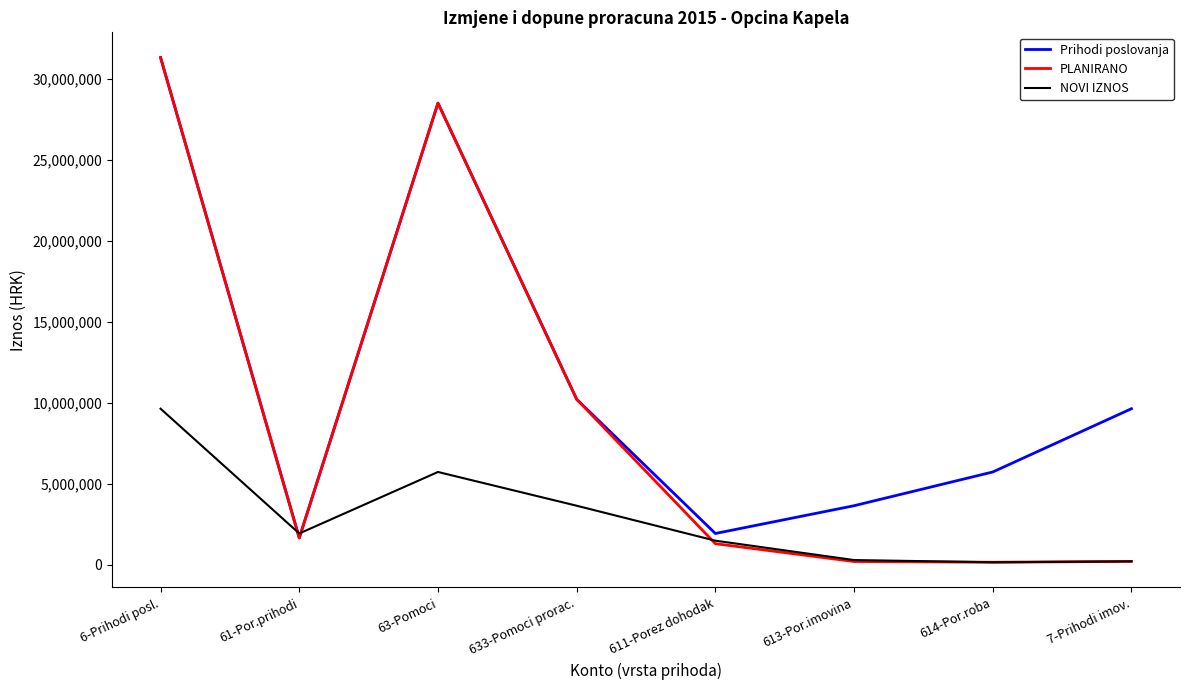

True or false: PLANIRANO has more than 0 points higher than both neighbors.

True